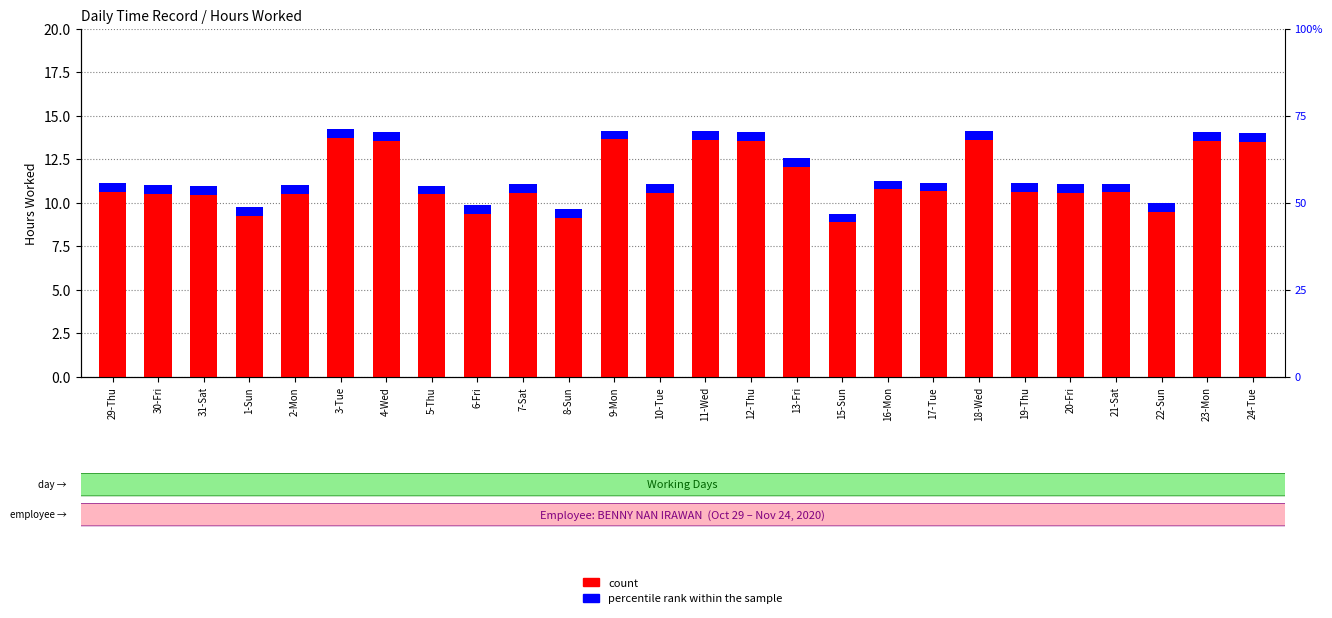

What is the sum of all percentile rank within the sample values?

13.0